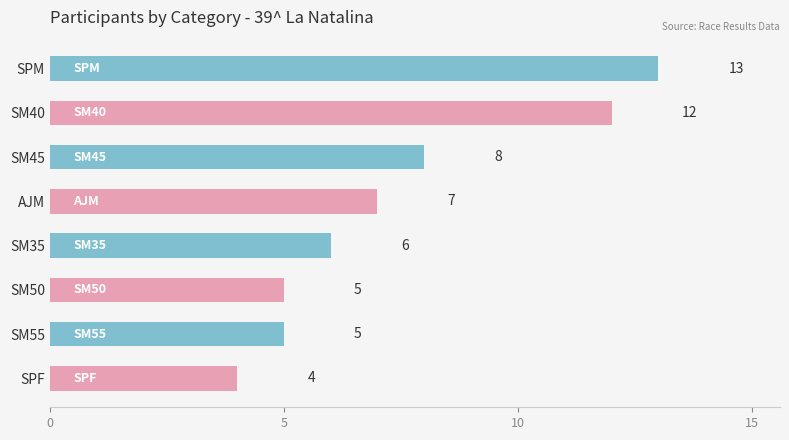

Where is the data nearest to the value 8?

SM45